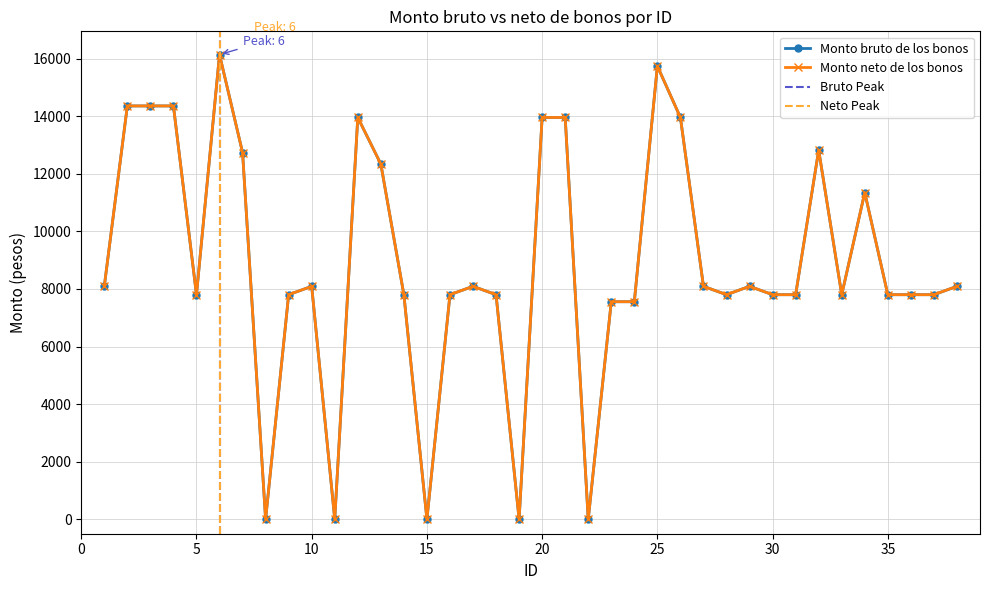

What is the maximum value for Monto neto de los bonos?

16139.8